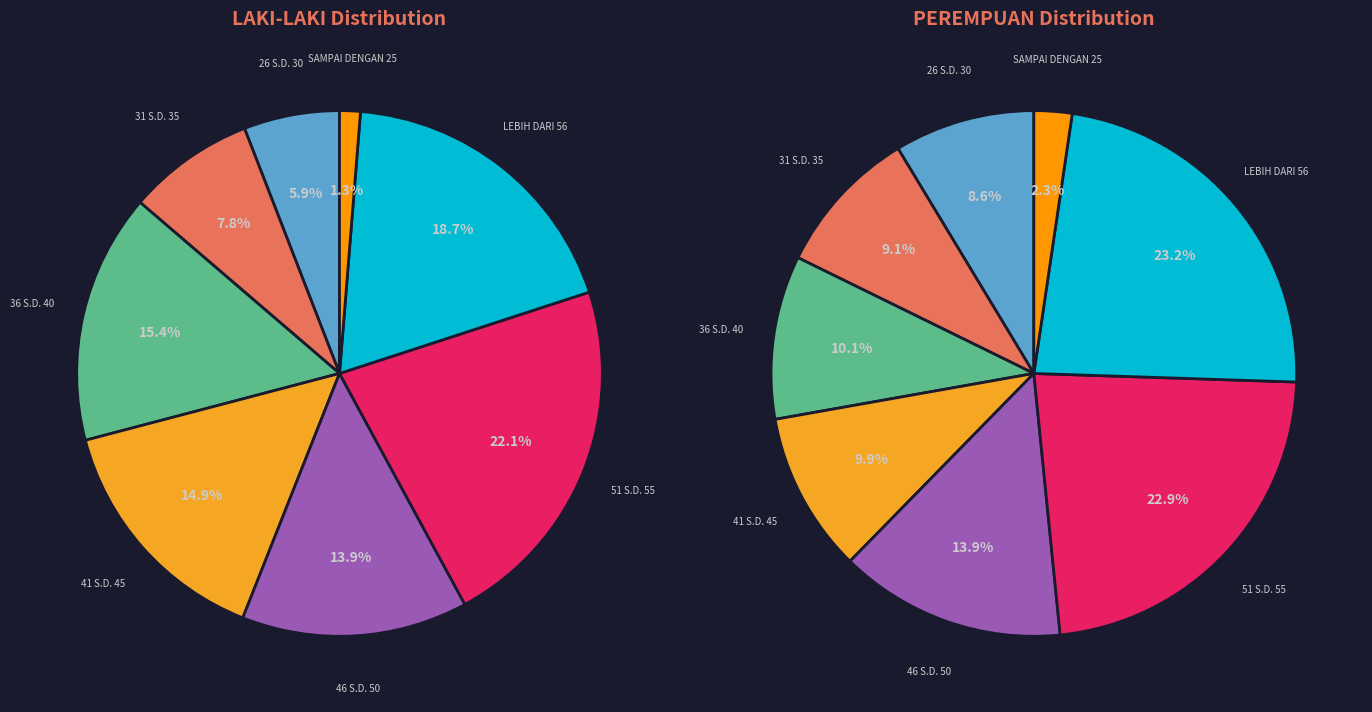

Rank the series at 41 S.D. 45 from lowest to highest value.

PEREMPUAN, LAKI-LAKI